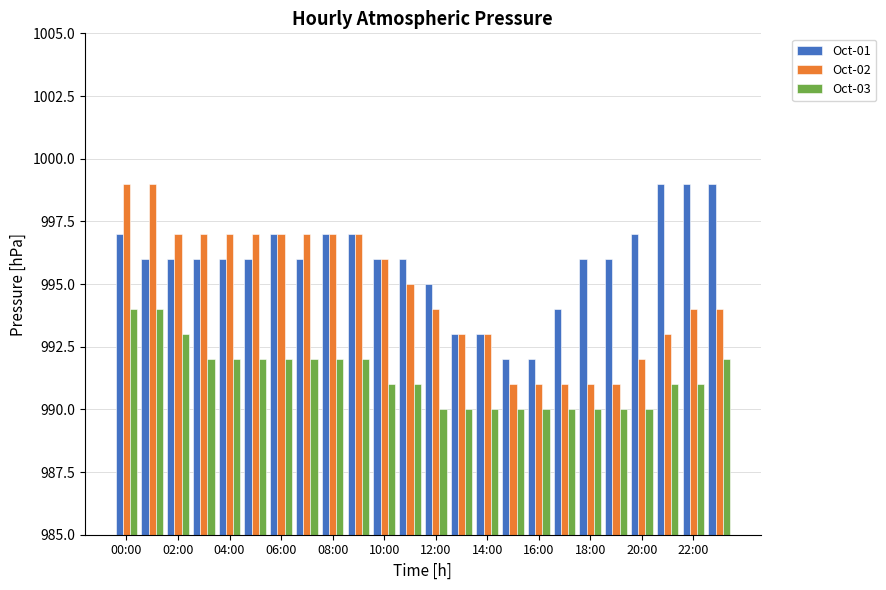

What is the maximum value shown in the chart?

999